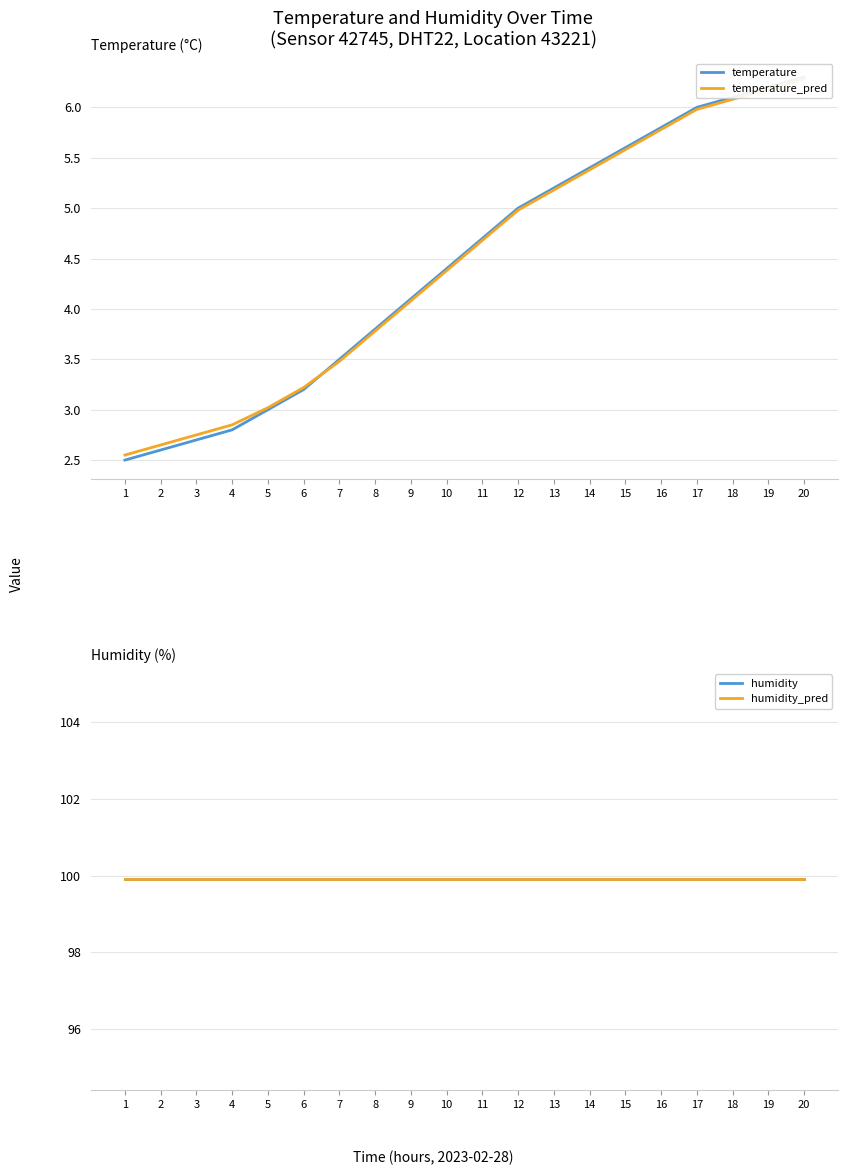

Which category has the highest value across all series?

1